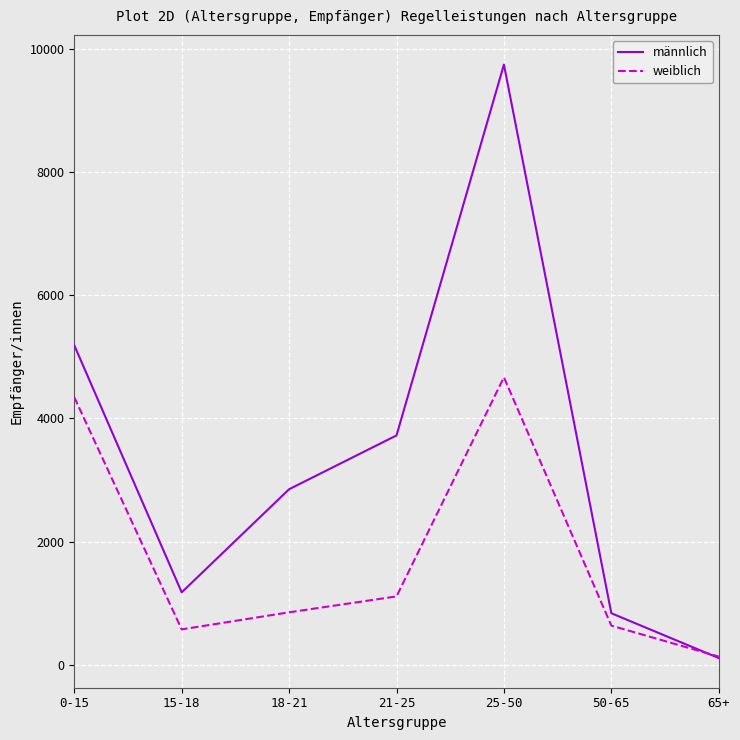

What is the total value across all series at 65+?

246